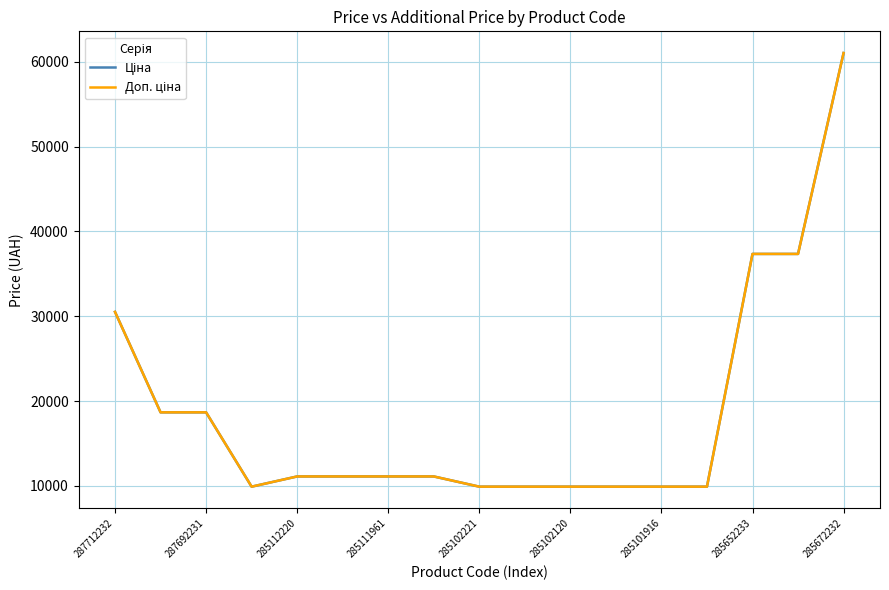

Does the chart have visible grid lines?

Yes